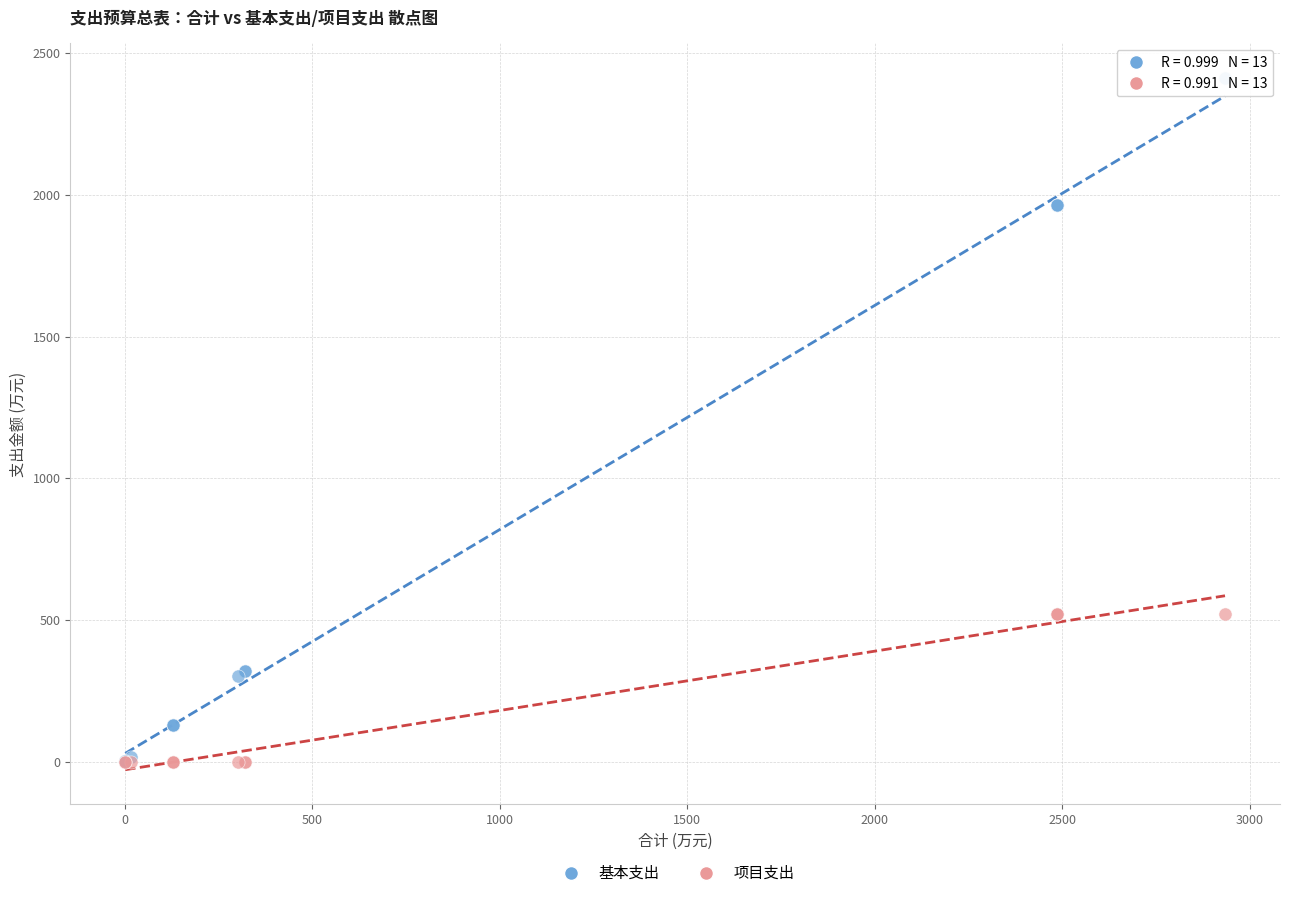

Which series reaches the maximum Y coordinate?

基本支出